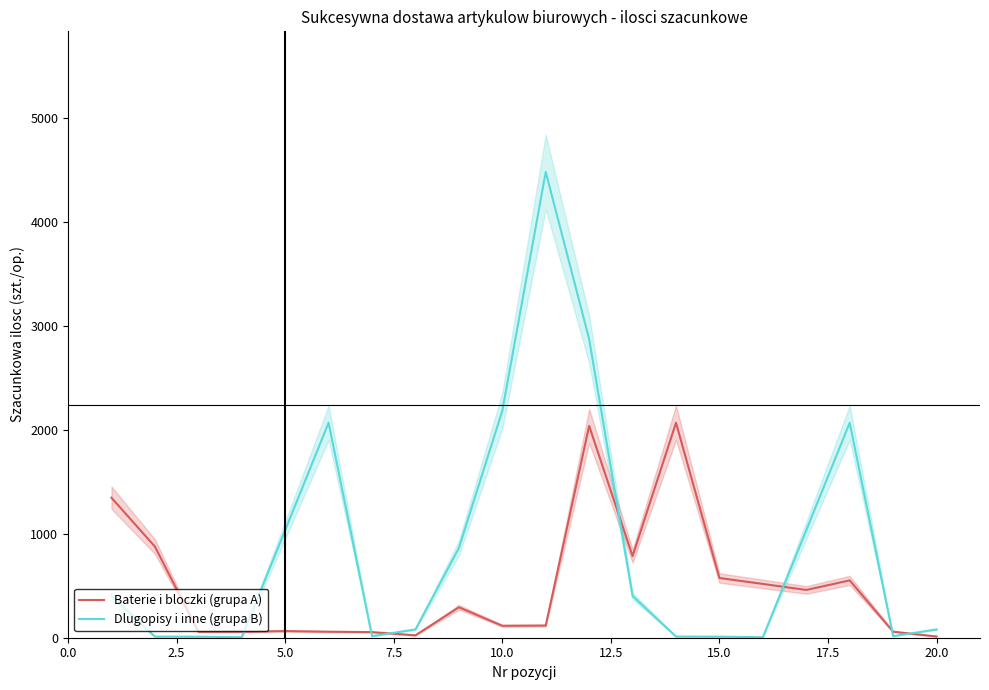

What is the average value of the Dlugopisy i inne (grupa B) series?

883